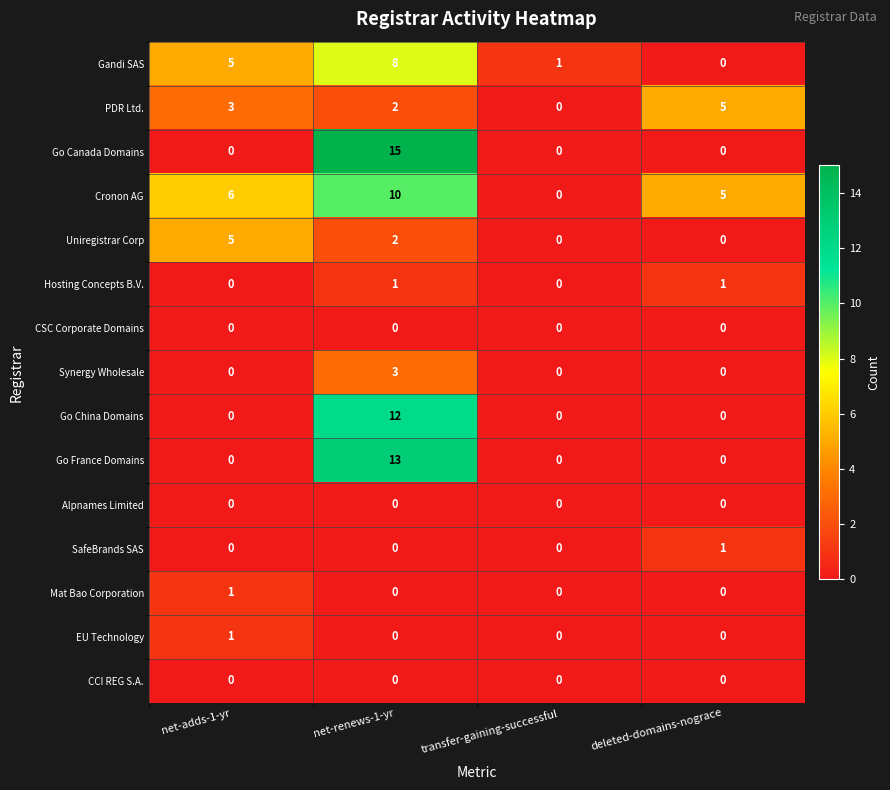

Count the number of data series in this chart.

15